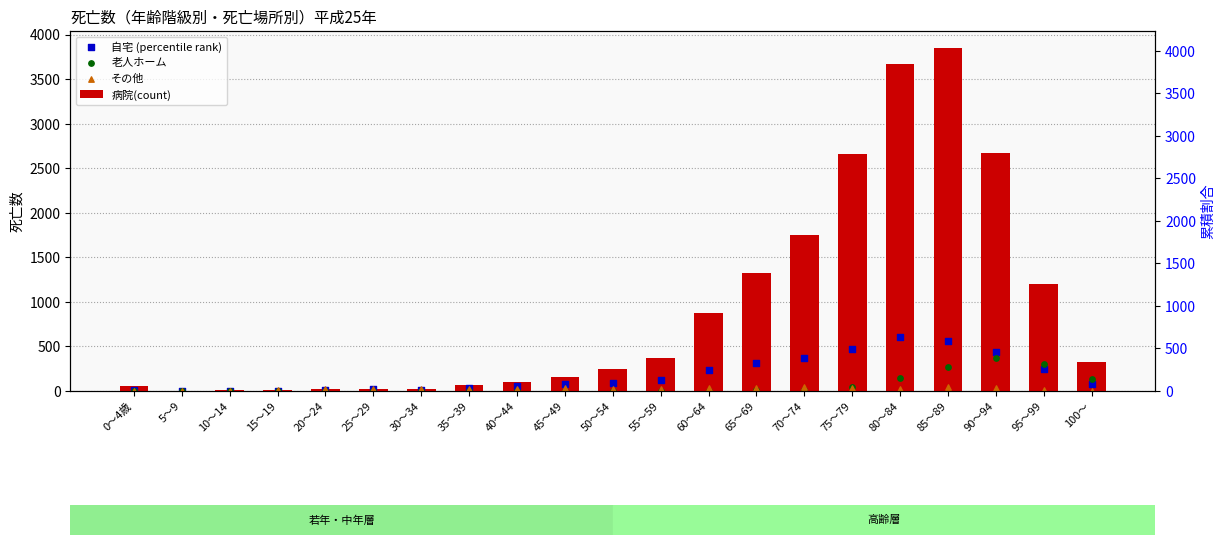

Which series reaches the maximum Y coordinate?

病院(count)